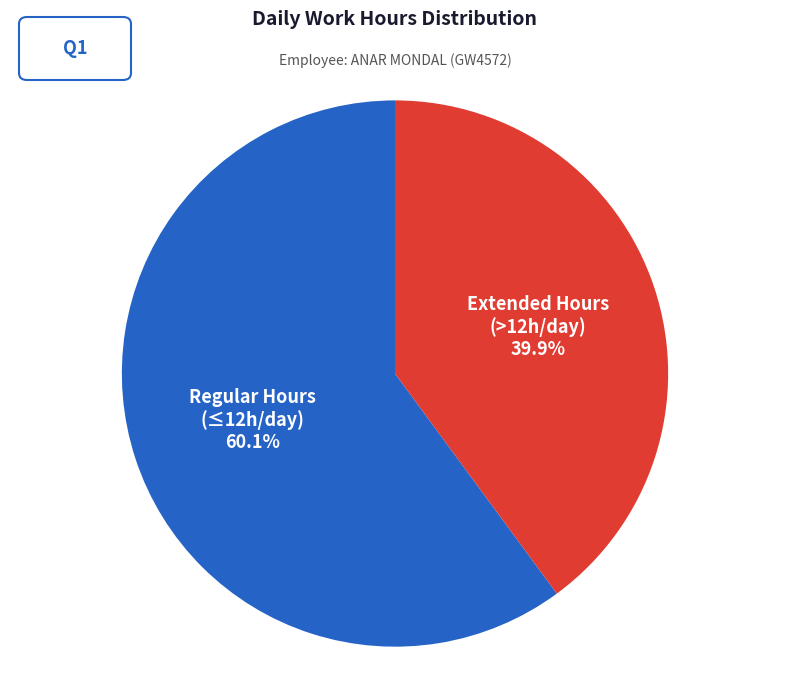

To the nearest percent, what is the average slice percentage?

50%